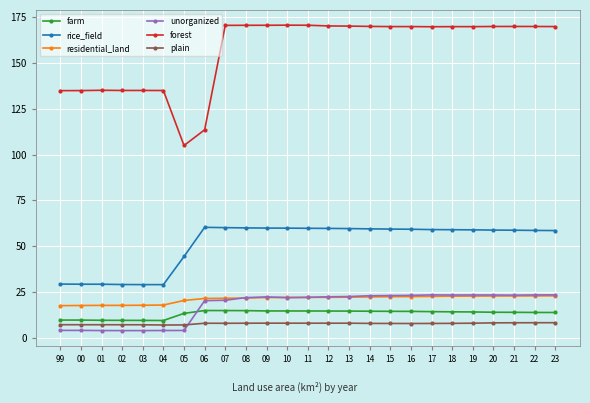

True or false: plain has more than 0 interior local peaks.

True